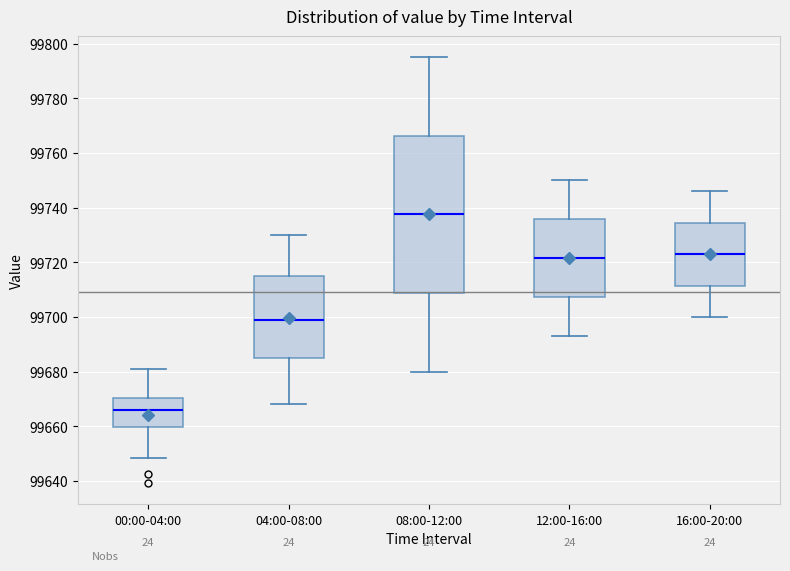

Reading left to right, transcribe this box plot: for each box, give where its median line is, the range the box spans, and where its two whiskers end, as read against the y-axis. The values are not printed on the chart, so give them approximately, as read against the axis.

00:00-04:00: median 99666, box 99660 to 99670, whiskers 99648 to 99680
04:00-08:00: median 99698, box 99686 to 99714, whiskers 99668 to 99730
08:00-12:00: median 99738, box 99708 to 99766, whiskers 99680 to 99796
12:00-16:00: median 99722, box 99708 to 99736, whiskers 99694 to 99750
16:00-20:00: median 99724, box 99712 to 99734, whiskers 99700 to 99746